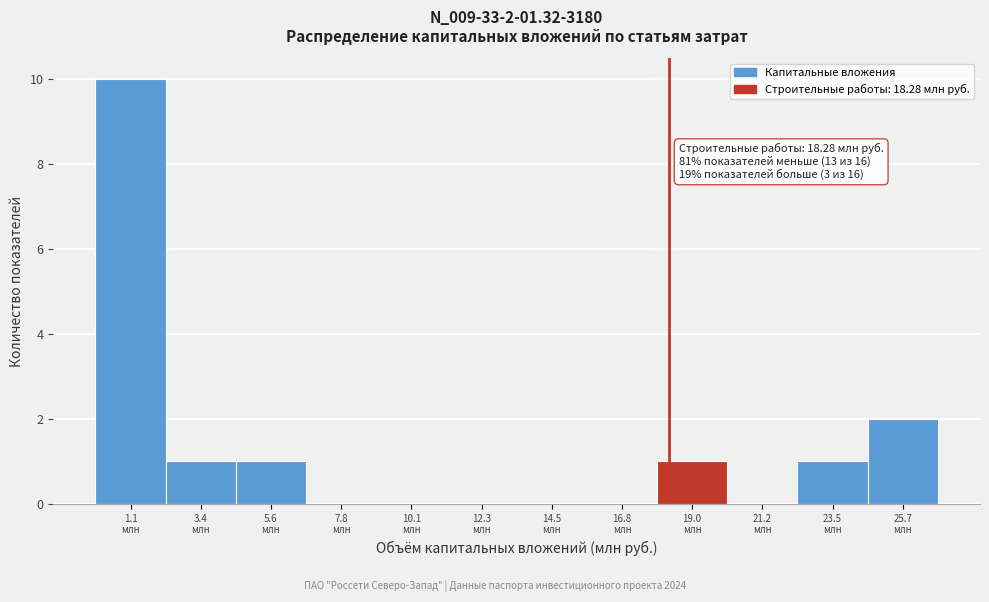

Which range on the x-axis has the tallest bar?

0.0 to 2.0